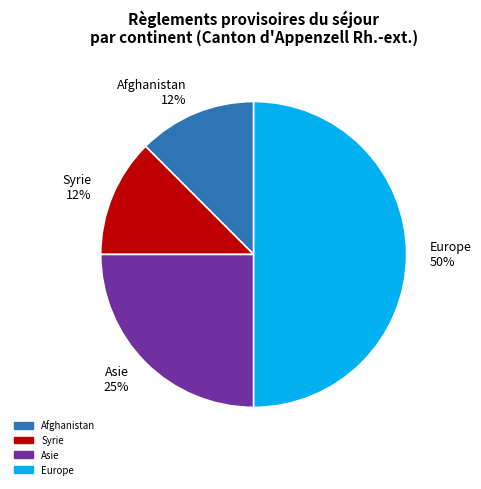

Is it true that Europe is 45% of the pie?

False